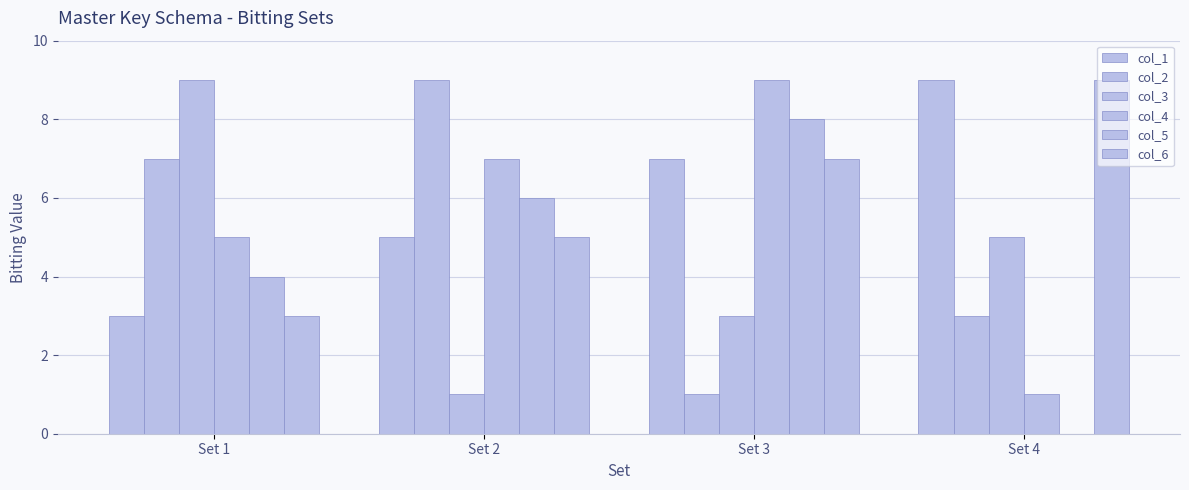

What is the sum of all col_5 values?

18